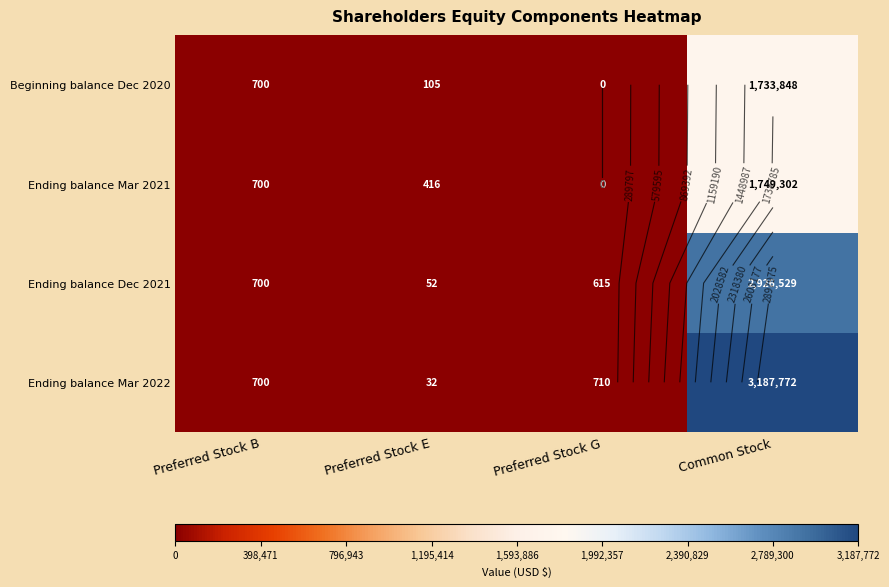

What is the lowest value of the Ending balance Mar 2022 series?

32